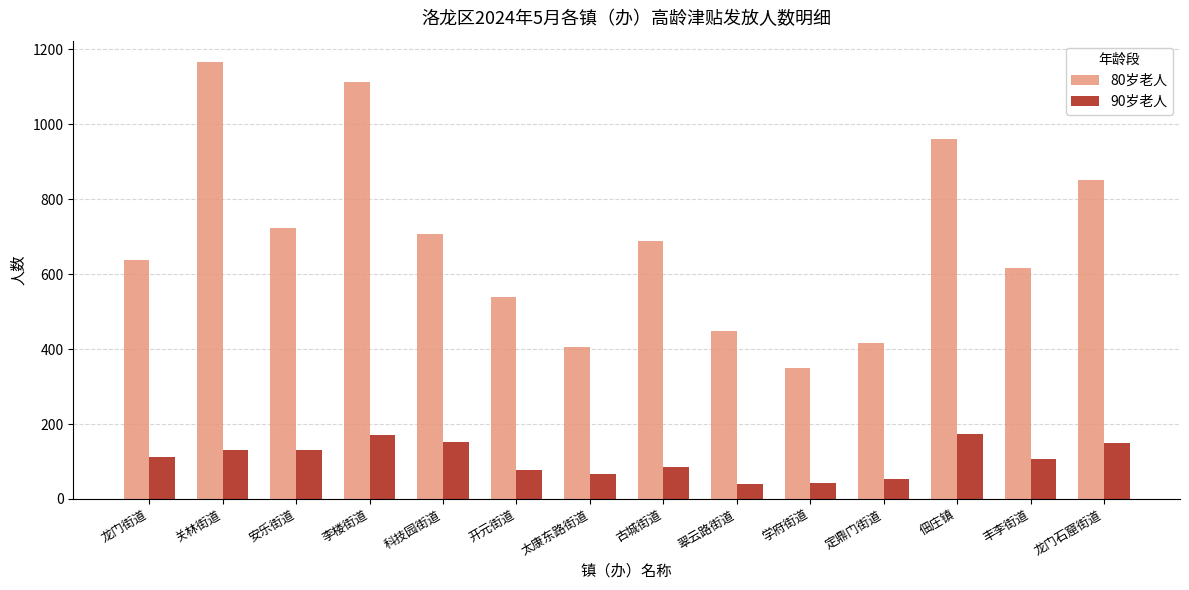

What is the difference between the highest and lowest values at 龙门石窟街道?

702